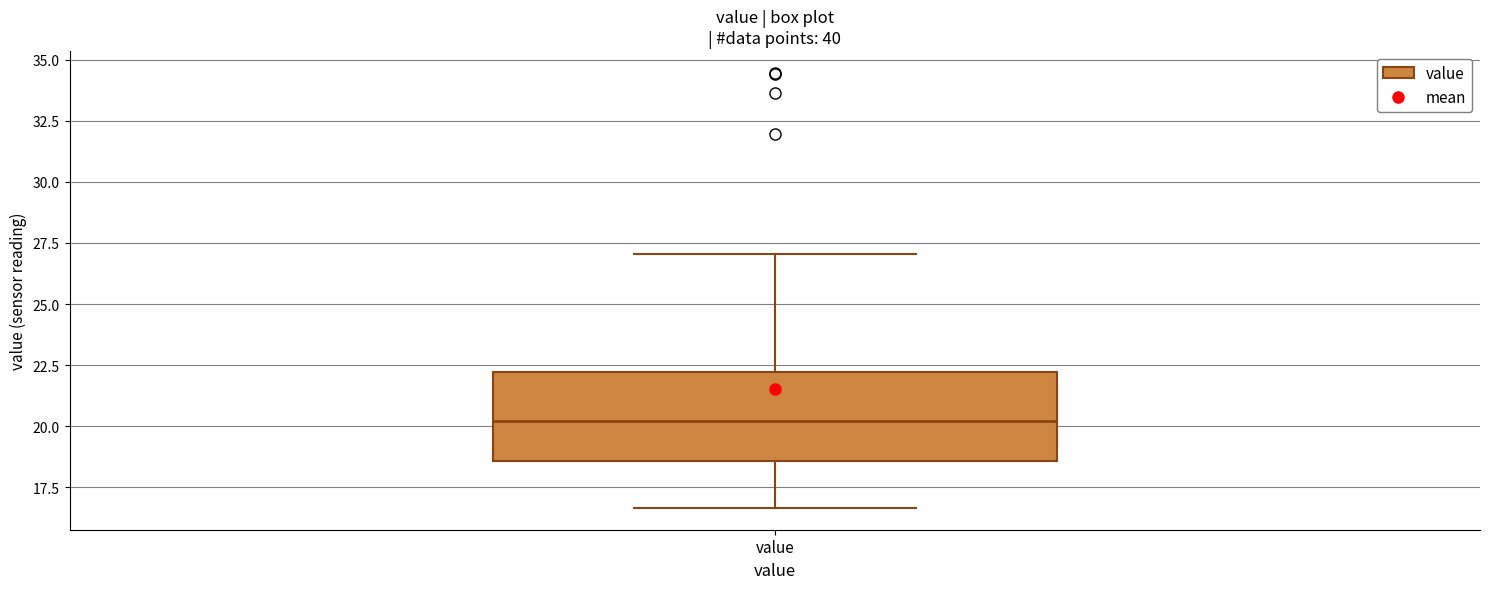

Read this box plot against the y-axis: the position of the median line, the range covered by the box, and the ends of both whiskers. The values are not printed on the chart, so give them approximately, as read against the axis.

median 20.0, box 18.5 to 22.0, whiskers 16.5 to 27.0